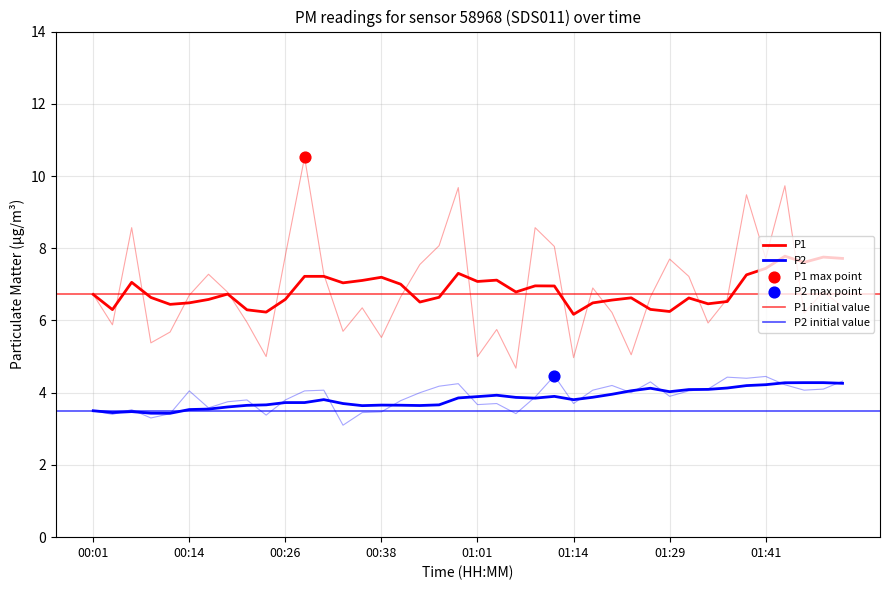

Which series has the largest total across all categories?

P1